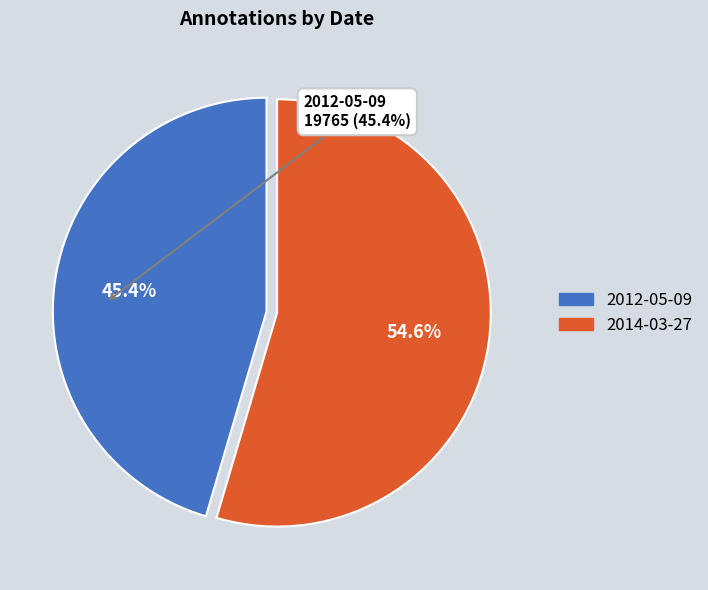

To the nearest percent, what percentage of the pie is 2012-05-09?

45%